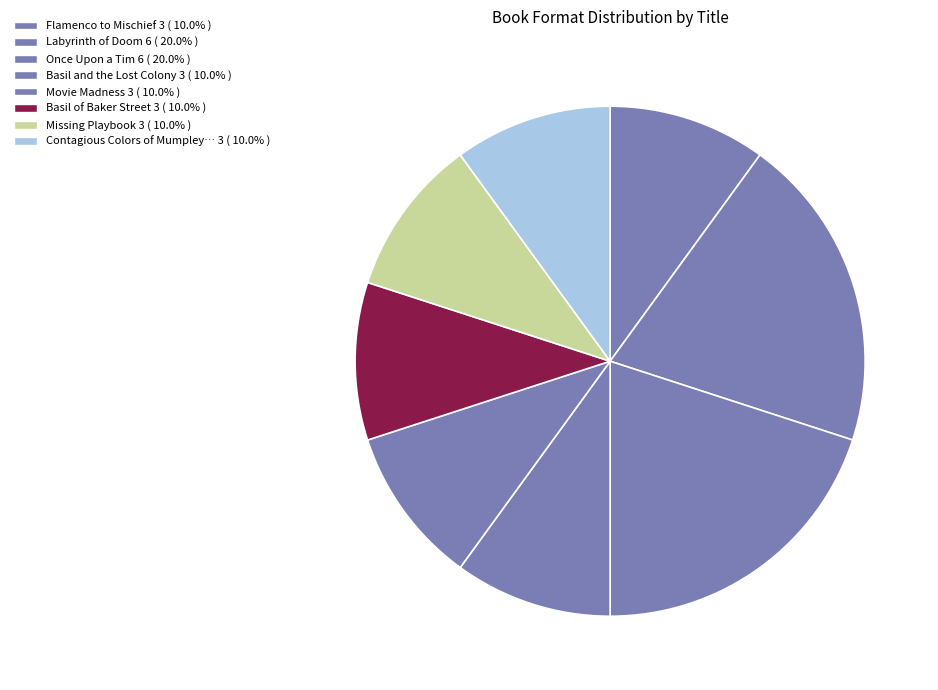

How many segments does this pie chart have?

8